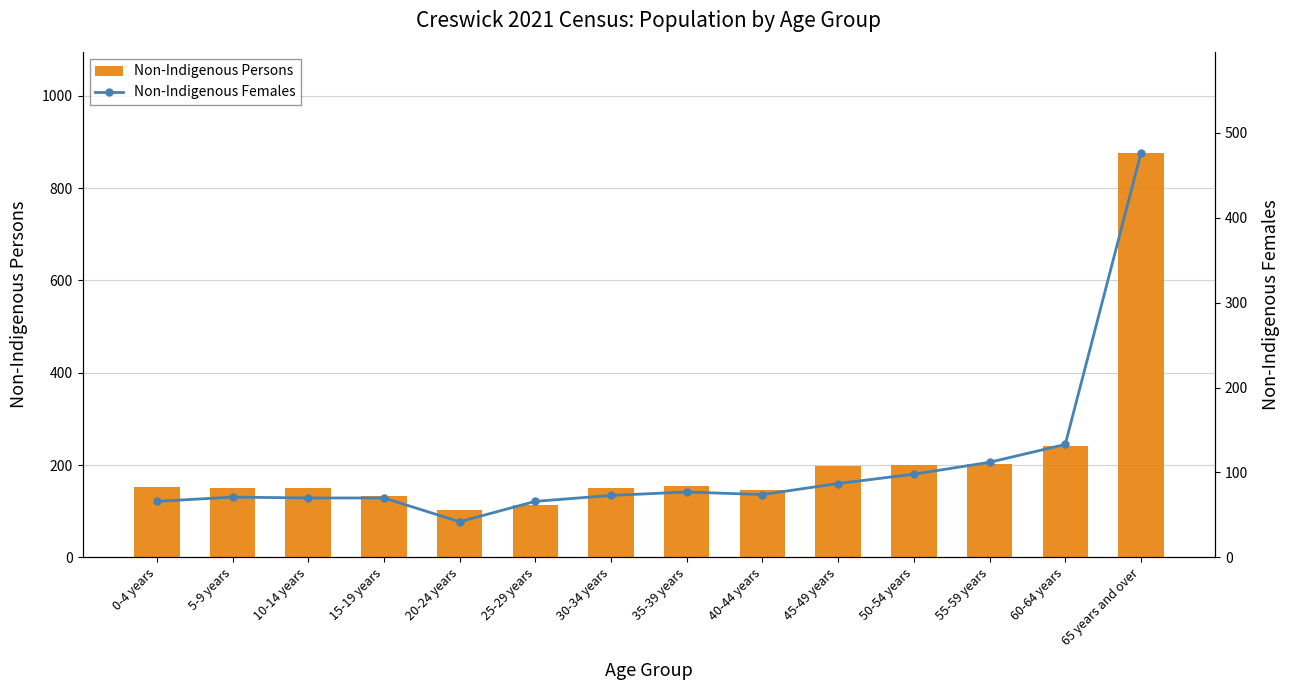

Reading left to right, transcribe all the data shown in this chart.

Non-Indigenous Persons: 0-4 years=152	5-9 years=151	10-14 years=151	15-19 years=134	20-24 years=102	25-29 years=114	30-34 years=150	35-39 years=155	40-44 years=145	45-49 years=199	50-54 years=200	55-59 years=202	60-64 years=241	65 years and over=876
Non-Indigenous Females: 0-4 years=66	5-9 years=71	10-14 years=70	15-19 years=70	20-24 years=42	25-29 years=66	30-34 years=73	35-39 years=77	40-44 years=74	45-49 years=87	50-54 years=98	55-59 years=112	60-64 years=133	65 years and over=476